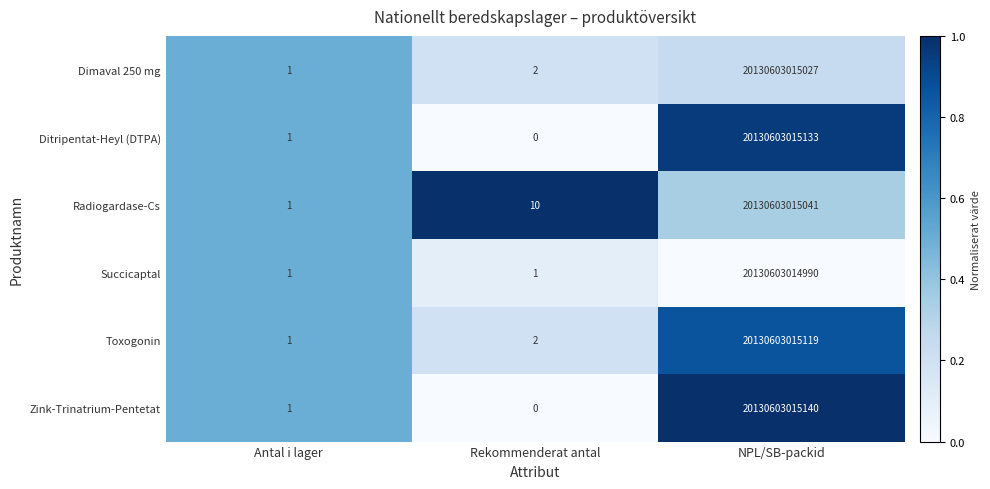

Is it true that Ditripentat-Heyl (DTPA) equals 20130603015133 at NPL/SB-packid?

True